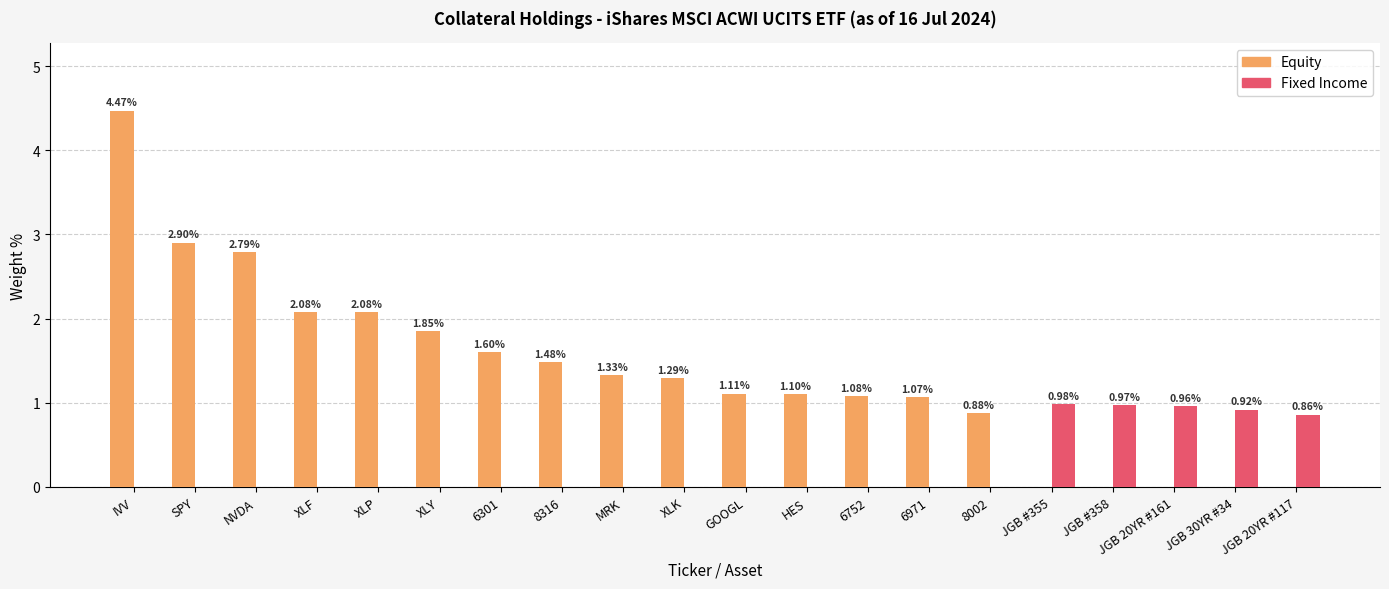

Which category has the highest value across all series?

IVV